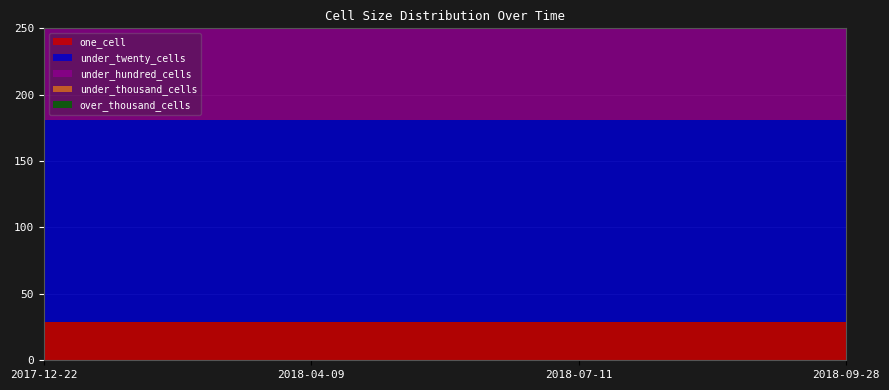

Reading left to right, list all the values displayed in this chart.

one_cell: 2017-12-22=29	2018-04-09=29	2018-07-11=29	2018-09-28=29
under_twenty_cells: 2017-12-22=152	2018-04-09=152	2018-07-11=152	2018-09-28=152
under_hundred_cells: 2017-12-22=186	2018-04-09=186	2018-07-11=186	2018-09-28=186
under_thousand_cells: 2017-12-22=7	2018-04-09=7	2018-07-11=7	2018-09-28=7
over_thousand_cells: 2017-12-22=0	2018-04-09=0	2018-07-11=0	2018-09-28=0